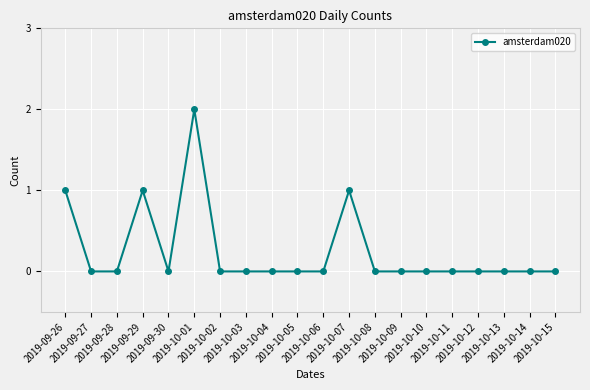

Reading left to right, what are all the values shown in this chart?

1	0	0	1	0	2	0	0	0	0	0	1	0	0	0	0	0	0	0	0